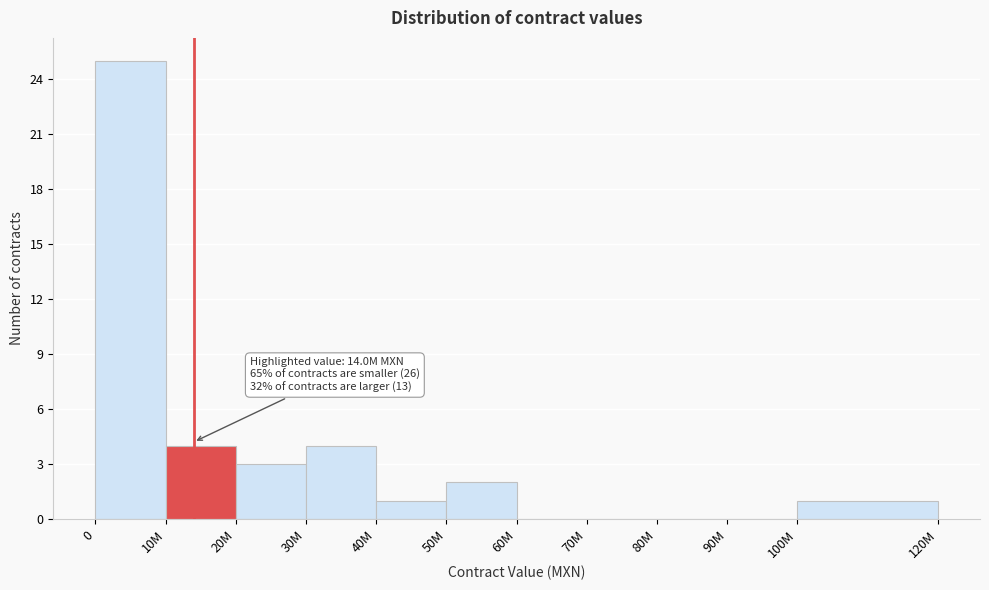

Reading left to right, extract all data points from this chart.

0=25	10M=4	20M=3	30M=4	40M=1	50M=2	60M=0	70M=0	80M=0	90M=0	100M=1